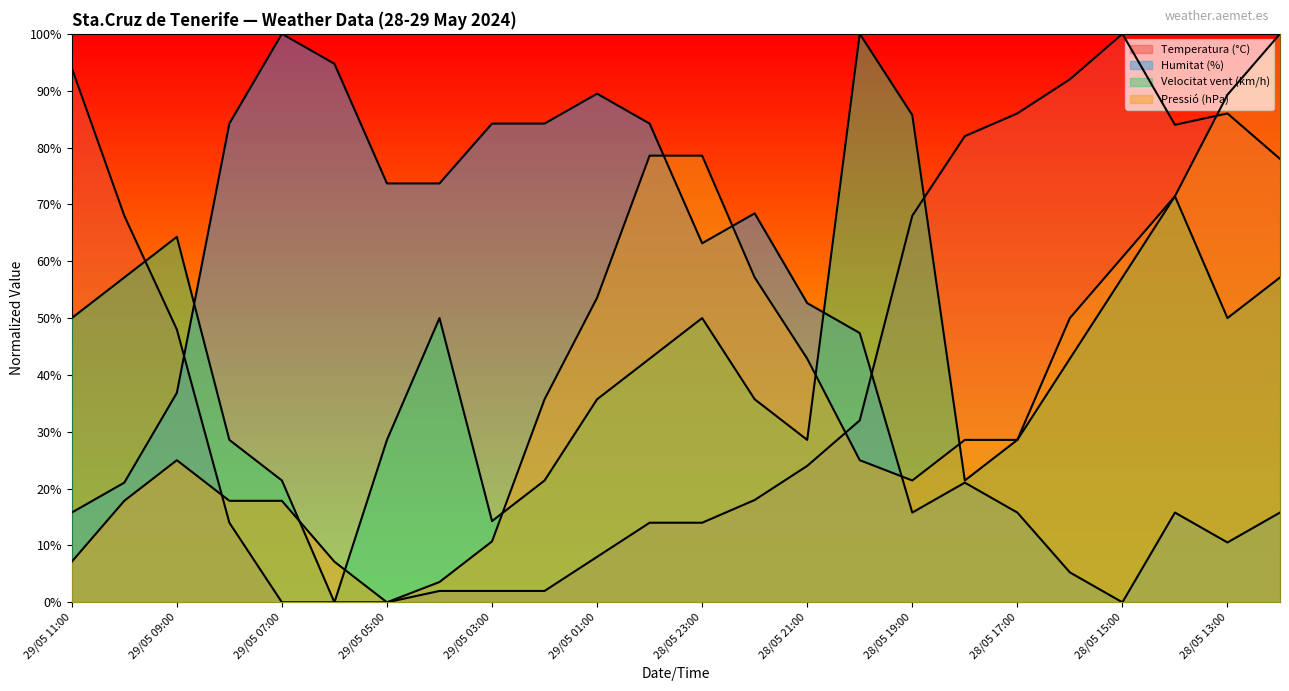

What is the label of the 6th point from the left?

29/05 06:00